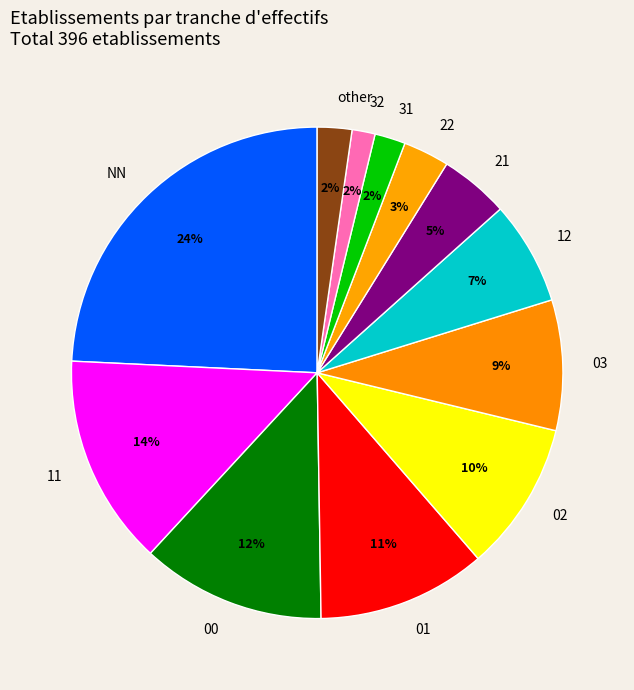

To the nearest percent, what percentage of the pie is 02?

10%